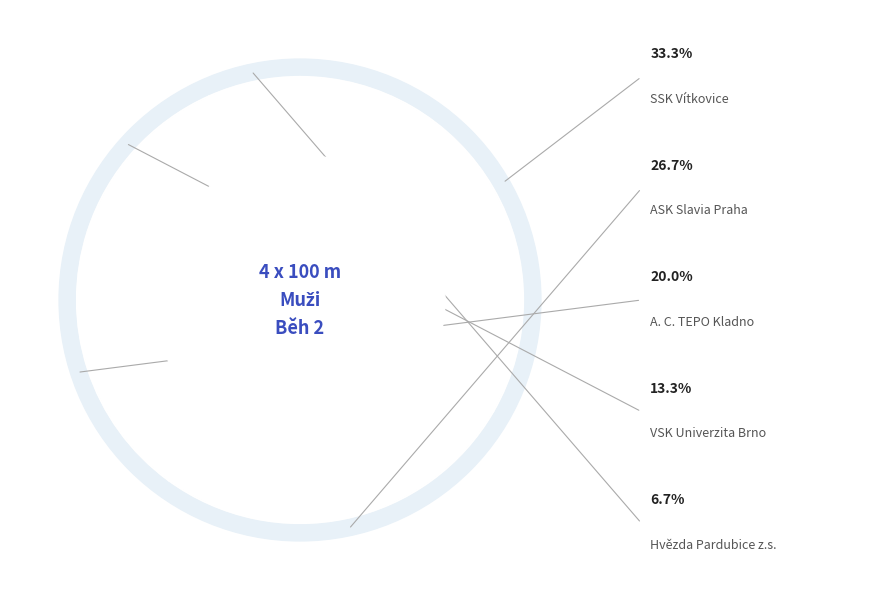

True or false: VSK Univerzita Brno accounts for 7% of the total.

False